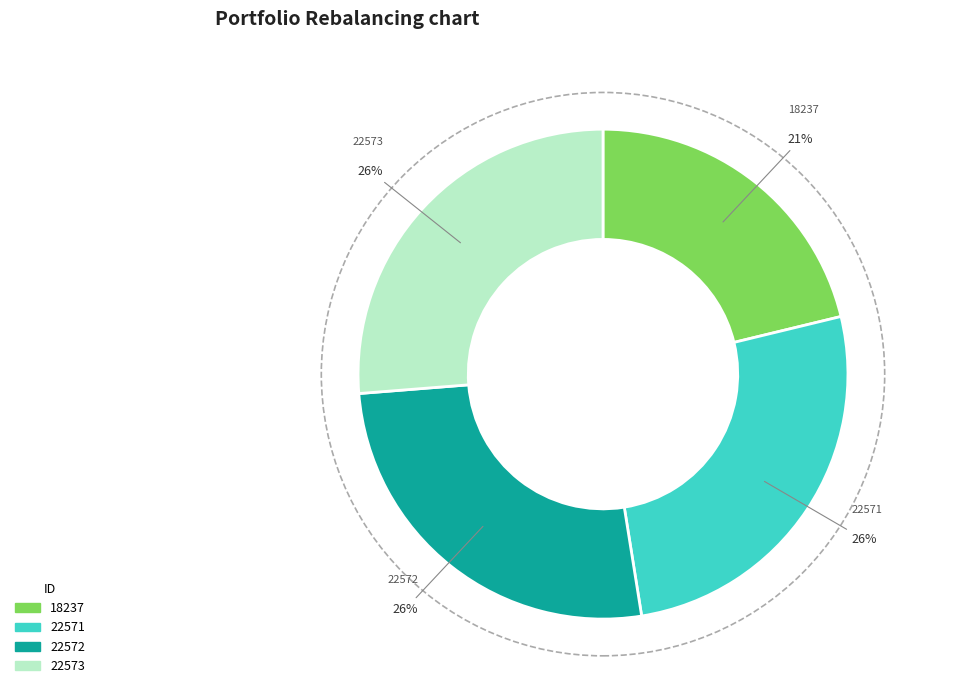

To the nearest percent, what is the combined percentage of 22571 and 22573?

53%